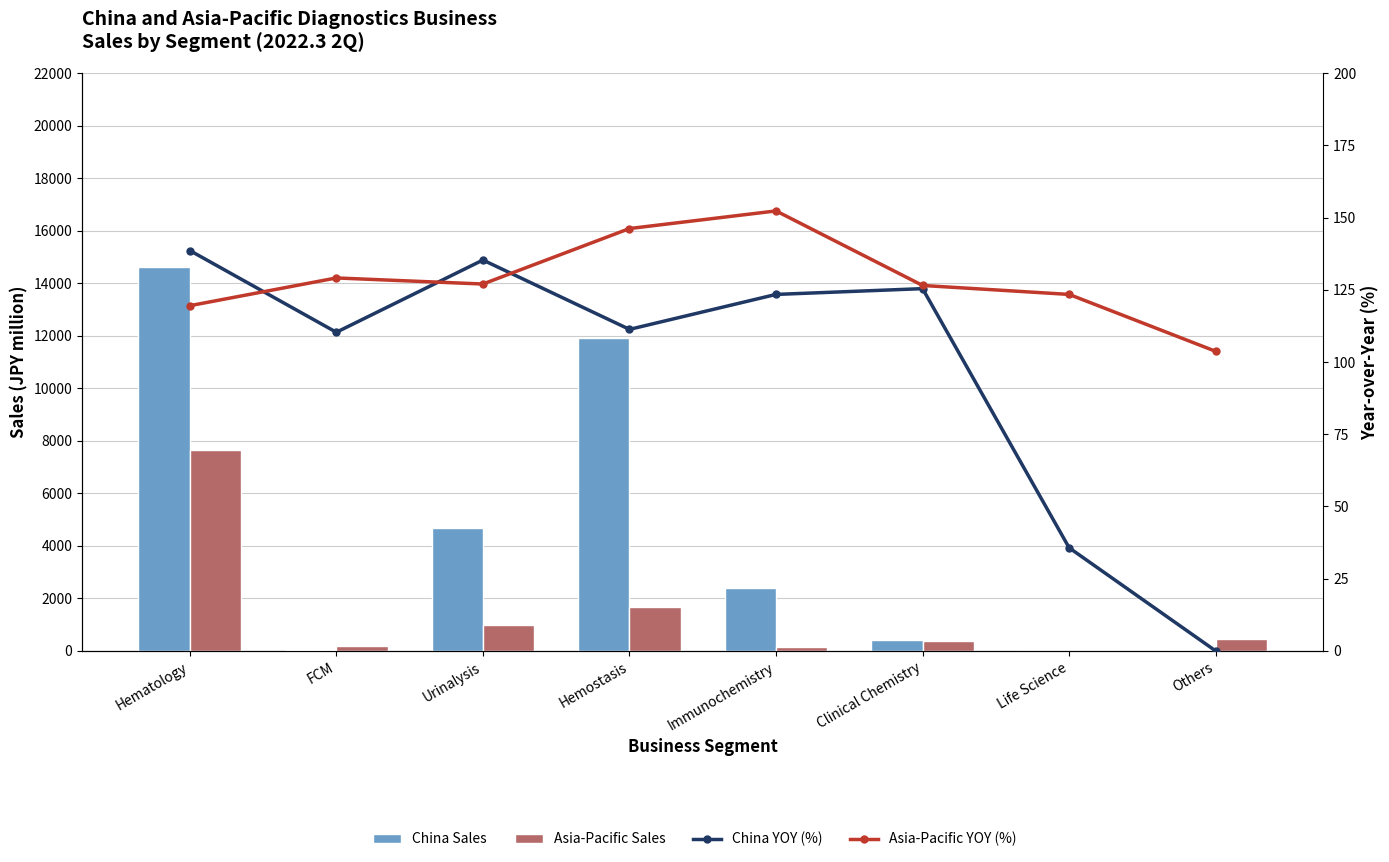

What is the difference between the maximum and minimum values in the Asia-Pacific Sales series?

7644.0